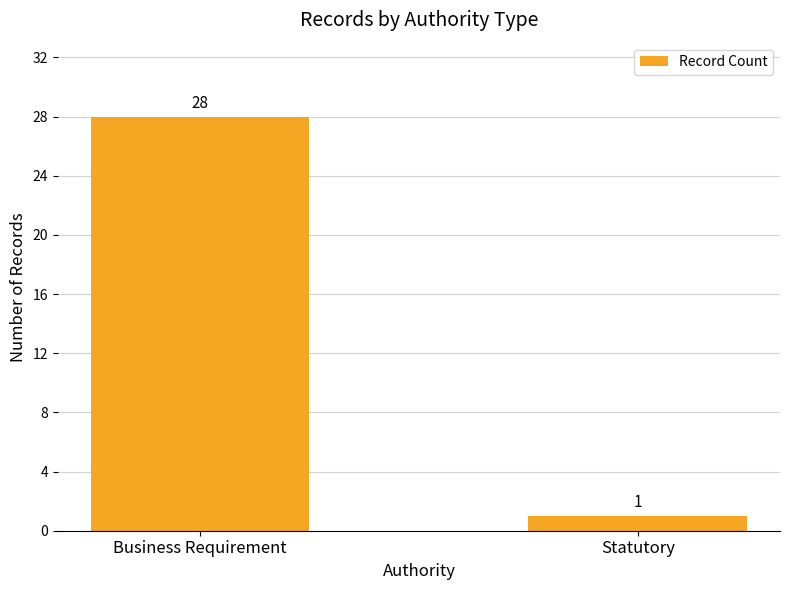

Which has a higher value, Statutory or Business Requirement?

Business Requirement